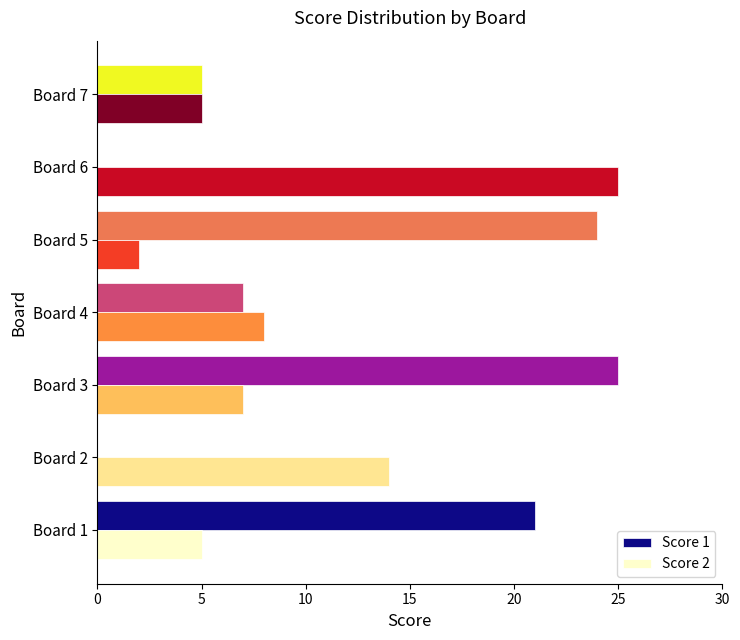

True or false: Score 1 has a value of 4 at Board 4.

False